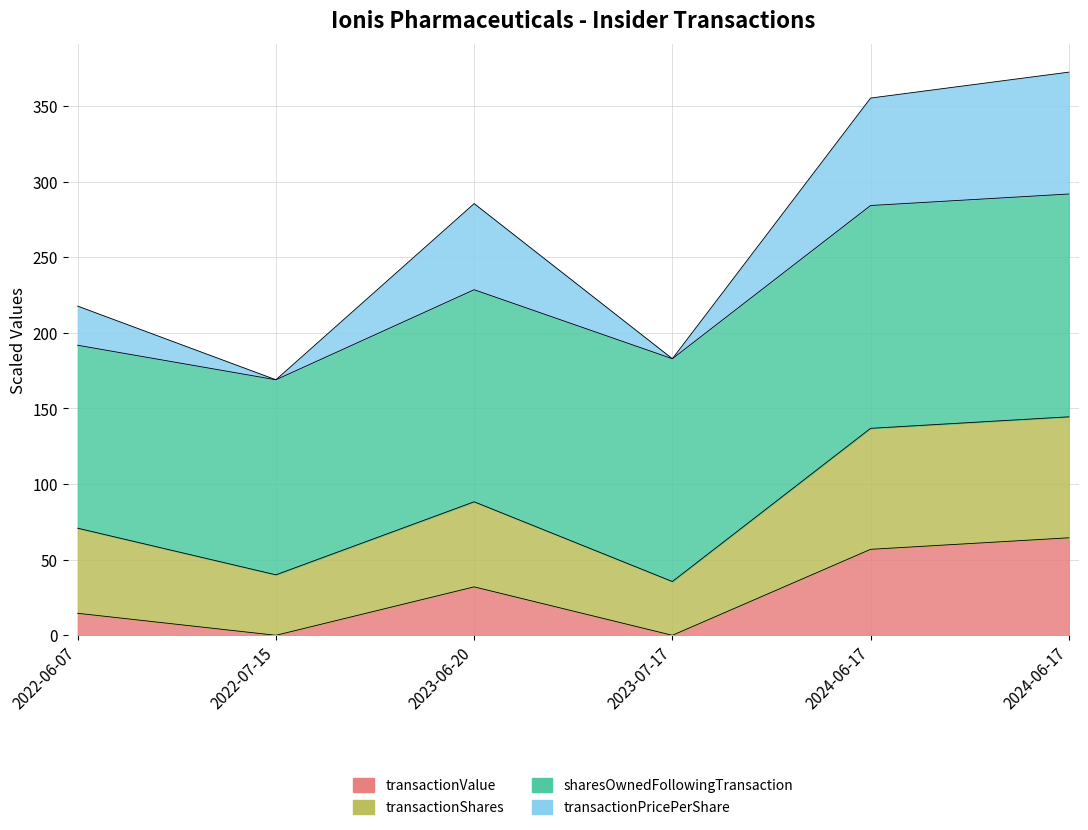

True or false: transactionPricePerShare has more than 2 interior local peaks.

False